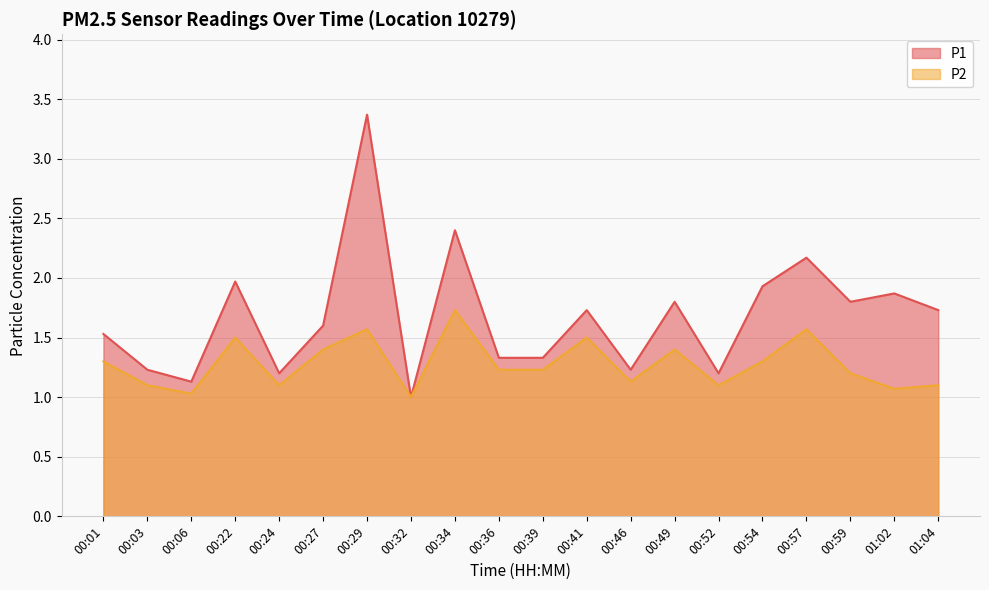

Where is the first local maximum for P2?

00:22